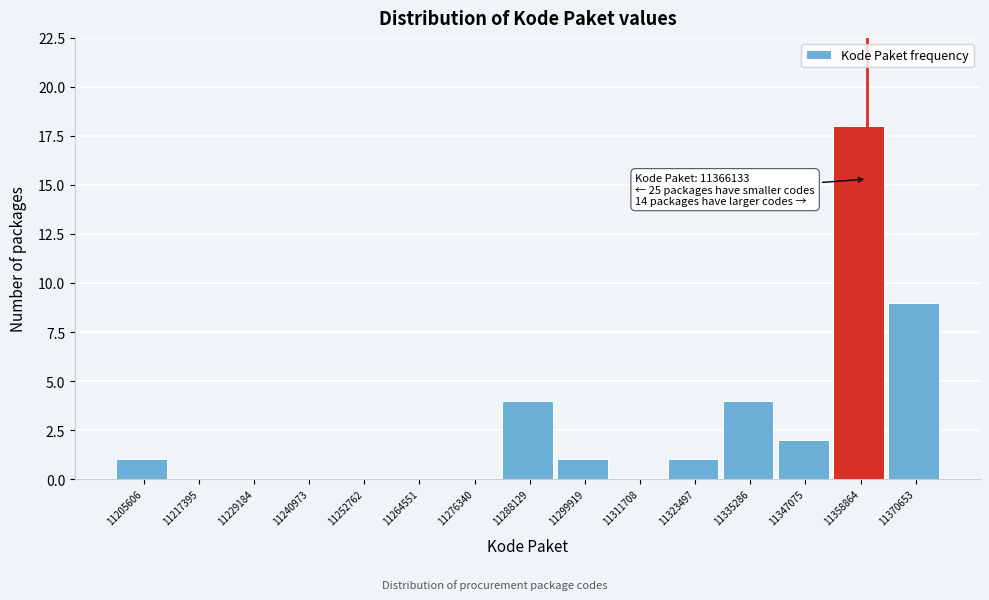

Reading left to right, what are all the values shown in this chart?

11205606=1	11217395=0	11229184=0	11240973=0	11252762=0	11264551=0	11276340=0	11288129=4	11299919=1	11311708=0	11323497=1	11335286=4	11347075=2	11358864=18	11370653=9